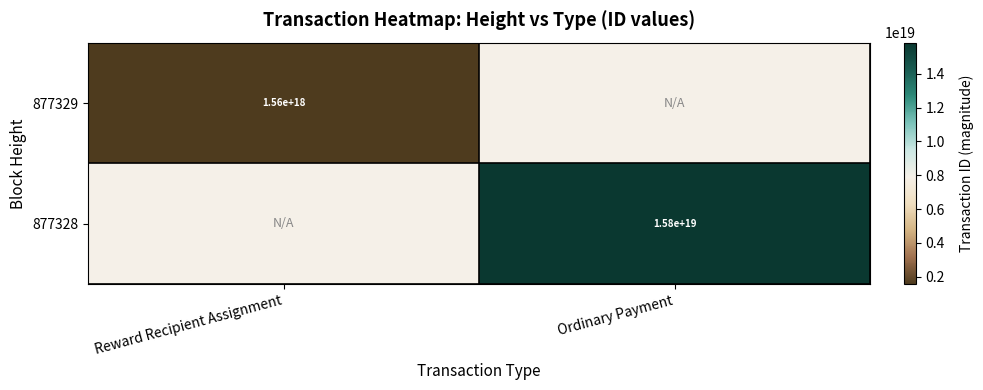

The value of 877329 at Reward Recipient Assignment is 1560000000000000000. True or false?

True